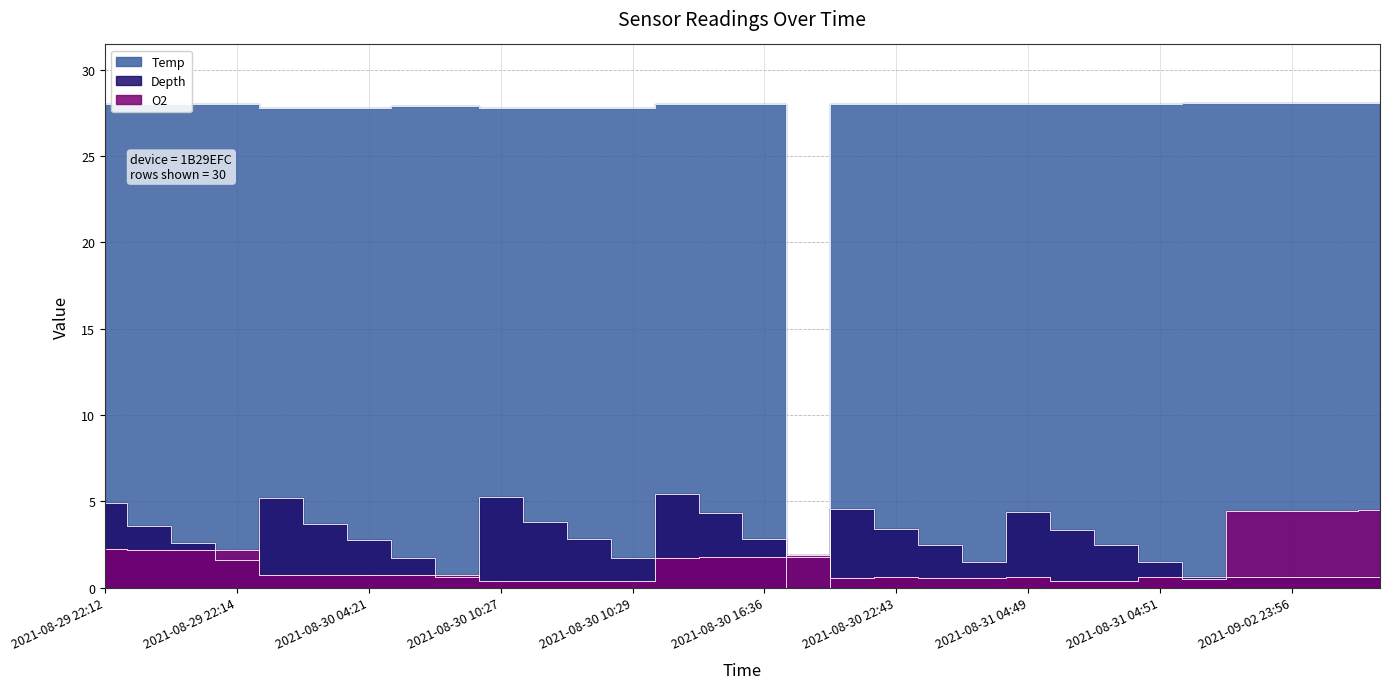

Rank the categories by Temp value from highest to lowest.

2021-08-31 04:52, 2021-09-02 23:55, 2021-09-02 23:56, 2021-09-02 23:57, 2021-09-02 23:57, 2021-08-29 22:12, 2021-08-29 22:13, 2021-08-29 22:13, 2021-08-29 22:14, 2021-08-30 16:34, 2021-08-30 16:35, 2021-08-30 16:36, 2021-08-30 22:42, 2021-08-30 22:43, 2021-08-30 22:43, 2021-08-30 22:44, 2021-08-31 04:49, 2021-08-31 04:50, 2021-08-31 04:51, 2021-08-31 04:51, 2021-08-30 04:21, 2021-08-30 04:22, 2021-08-30 04:19, 2021-08-30 04:20, 2021-08-30 04:21, 2021-08-30 10:27, 2021-08-30 10:28, 2021-08-30 10:28, 2021-08-30 10:29, 2021-08-30 16:36